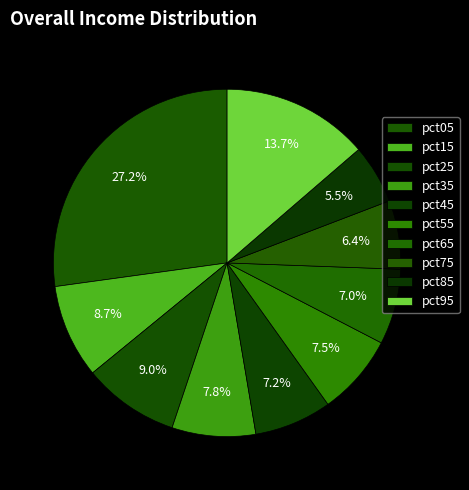

Does any single category account for the majority?

No